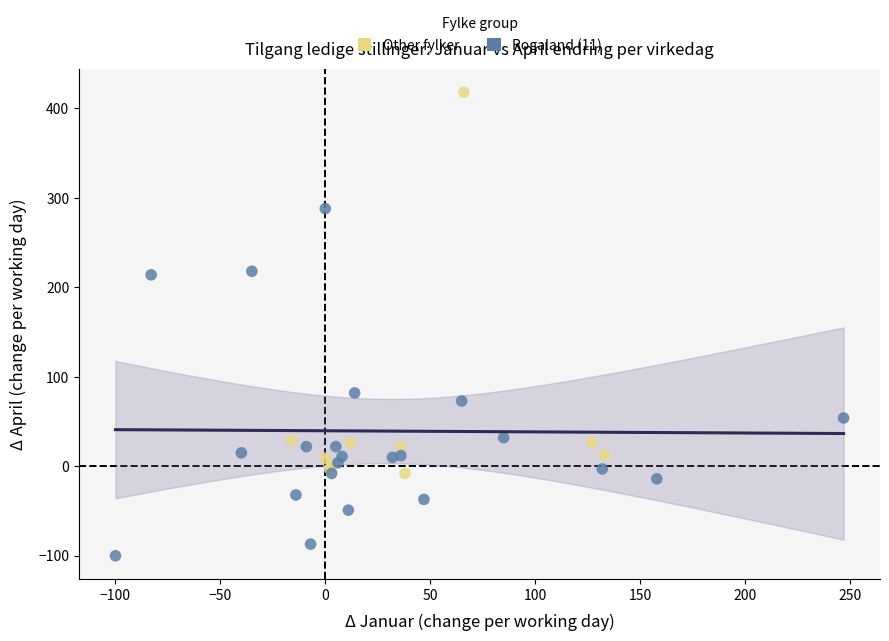

Which series reaches the maximum Y coordinate?

Other fylker